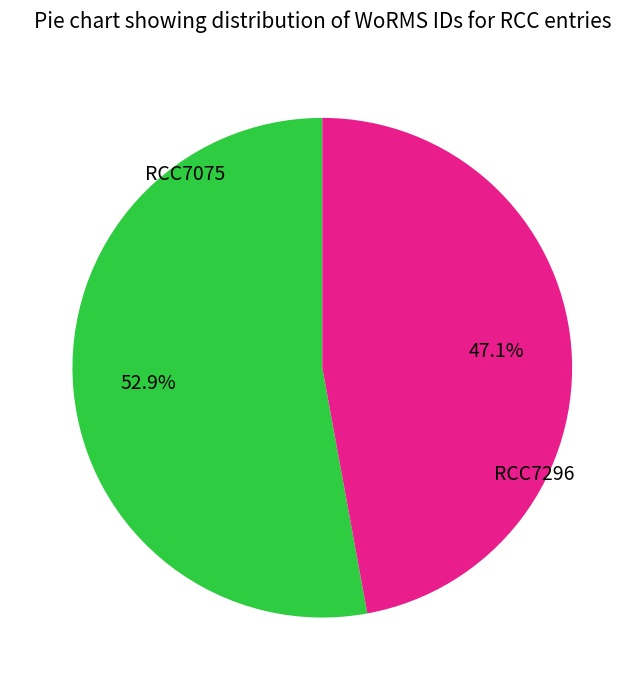

Is there any slice that represents more than half of the pie?

Yes